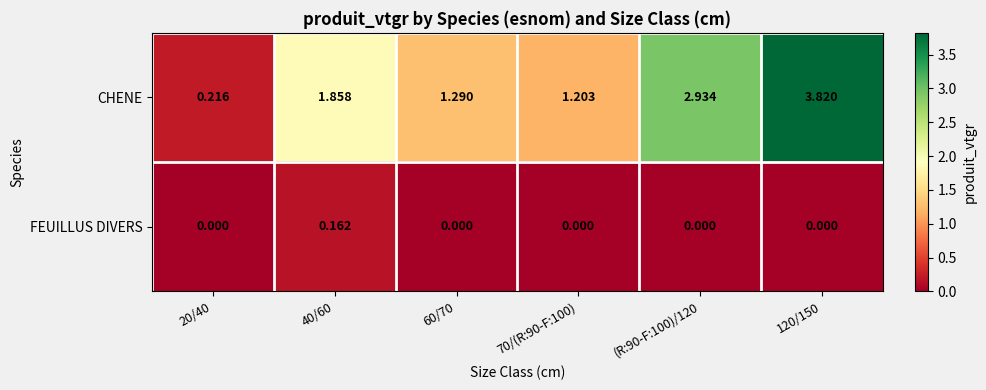

How many distinct data groups are displayed?

2